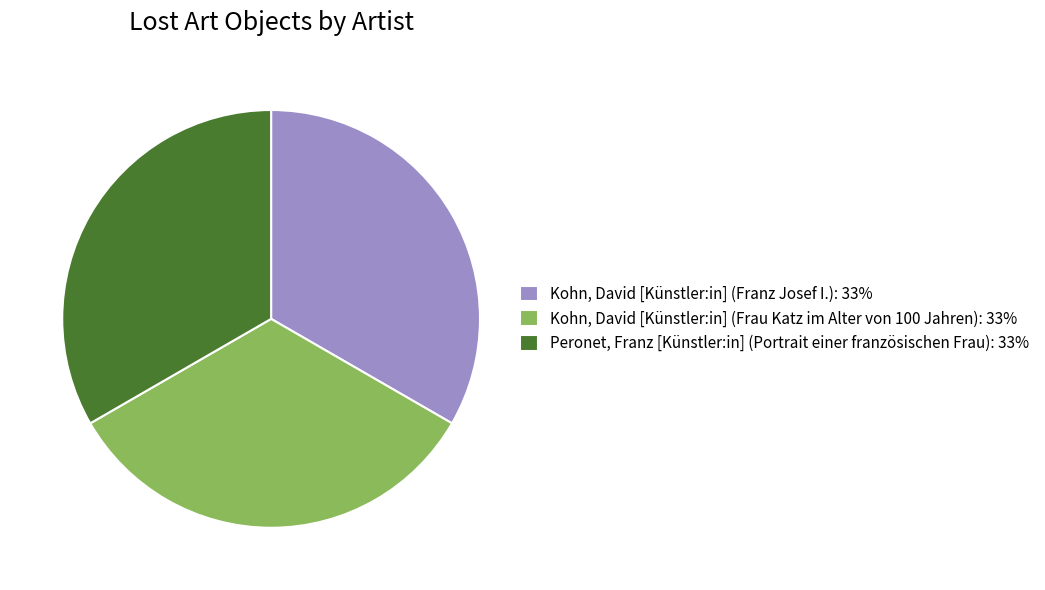

What is the ratio of the value at Kohn, David [Künstler:in] (Franz Josef I.): 33% to the value at Peronet, Franz [Künstler:in] (Portrait einer französischen Frau): 33%?

1.0